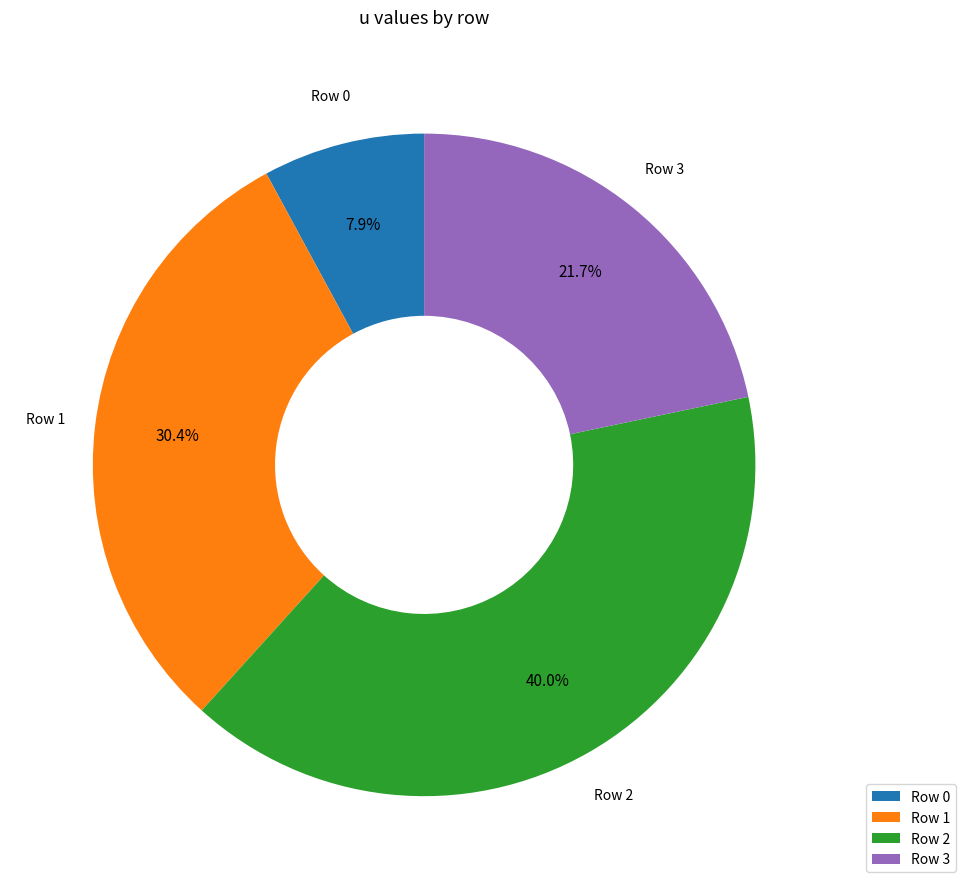

To the nearest percent, what portion does Row 3 represent?

22%